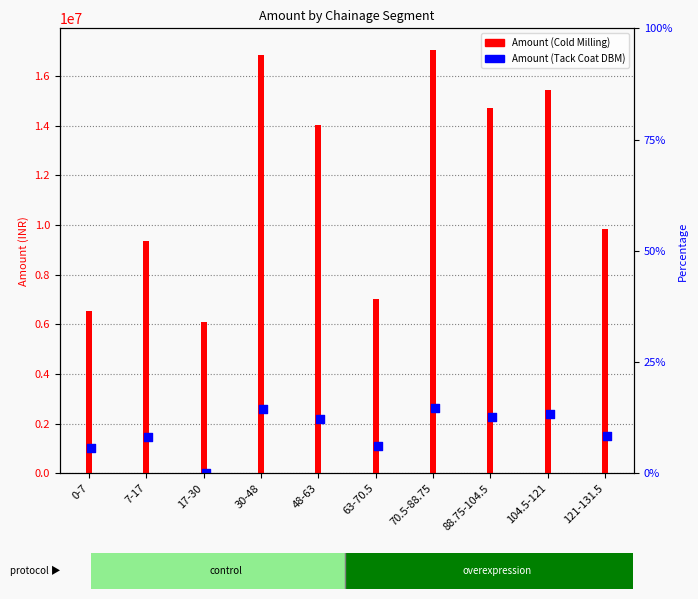

What is the total value across all series at 30-48?

19431000